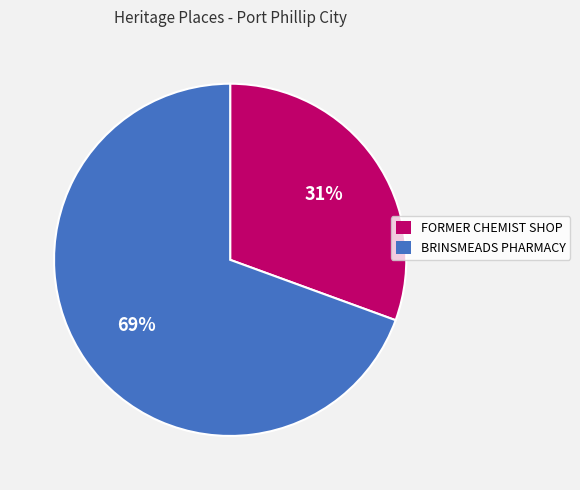

What is the majority slice?

BRINSMEADS PHARMACY